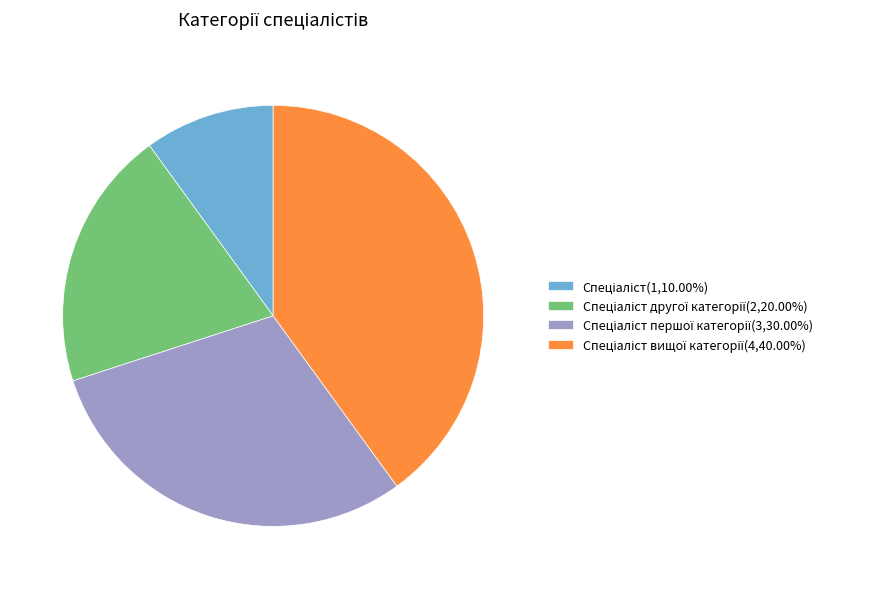

Does any single category account for the majority?

No